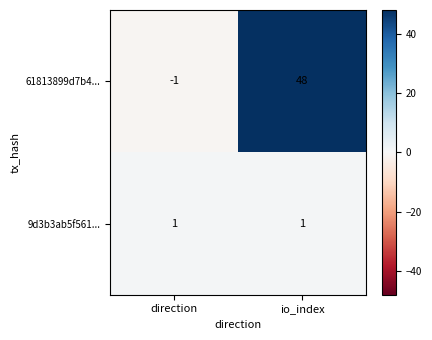

What is the difference between the highest and lowest values at direction?

2